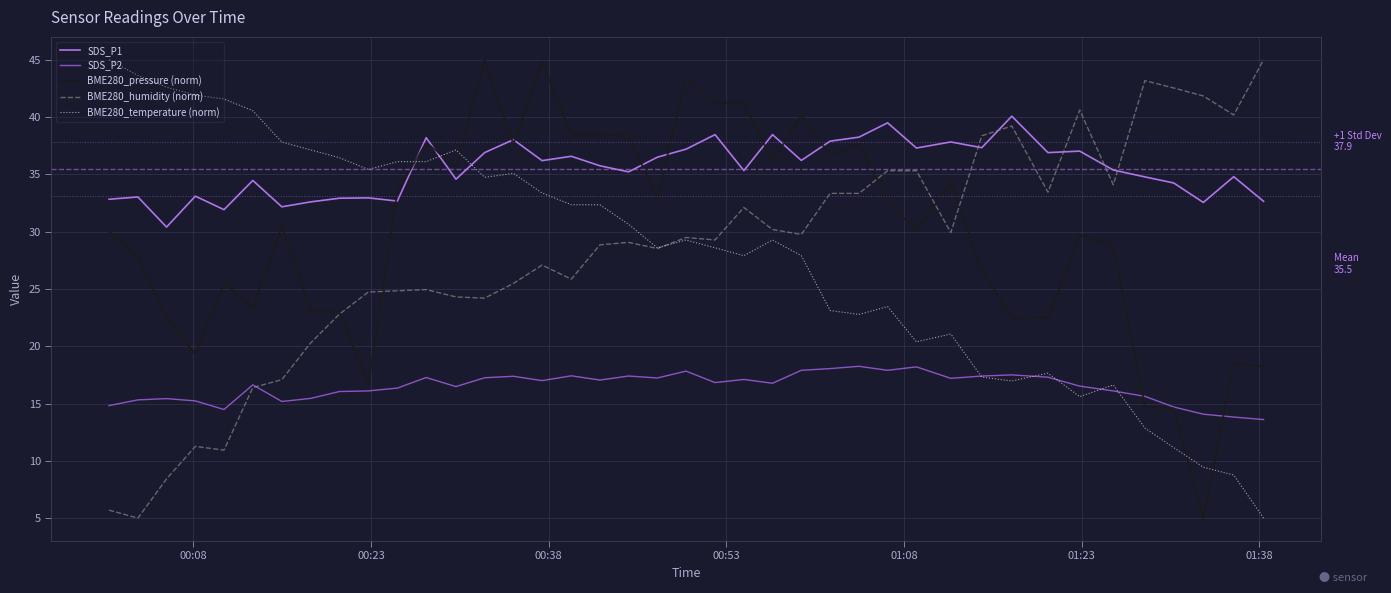

True or false: SDS_P1 and SDS_P2 intersect in this chart.

False